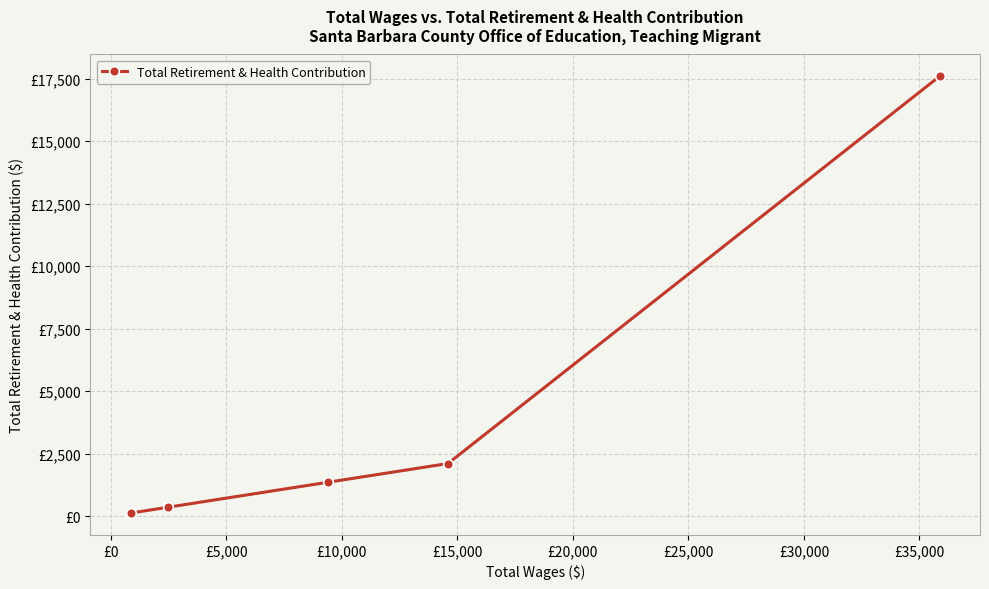

Does the chart display data point markers on the line(s)?

Yes